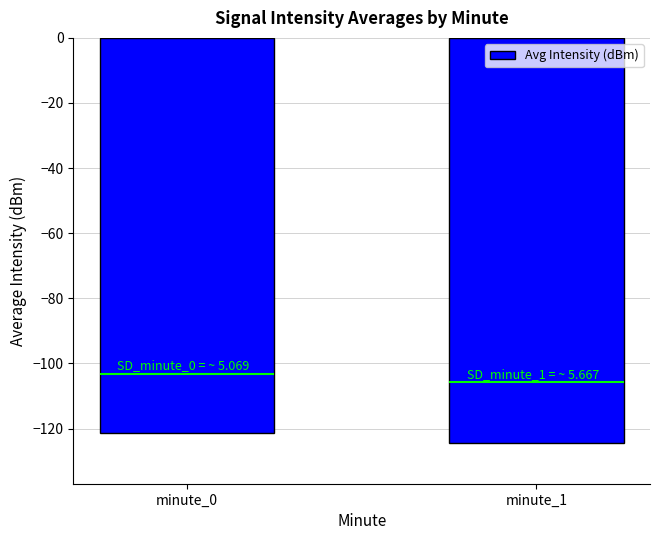

Is it true that the value at minute_1 is -40.9?

False